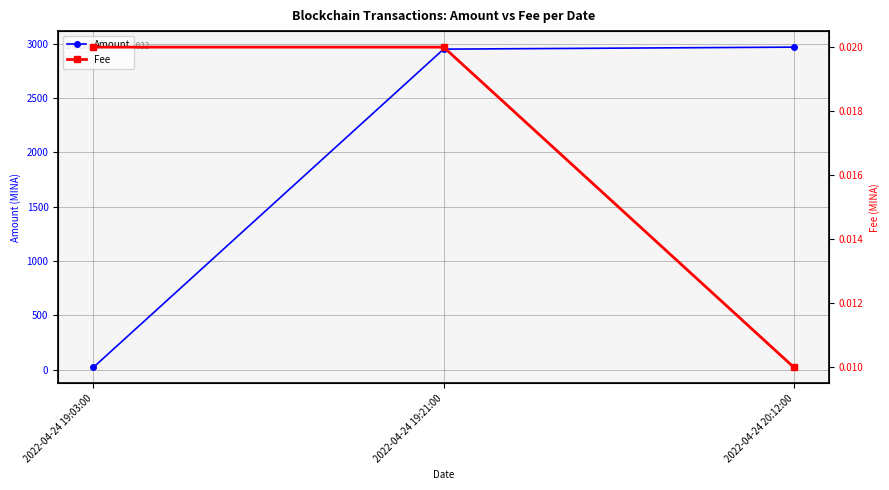

True or false: Fee has a value of 0.0 at 2022-04-24 19:03:00.

True